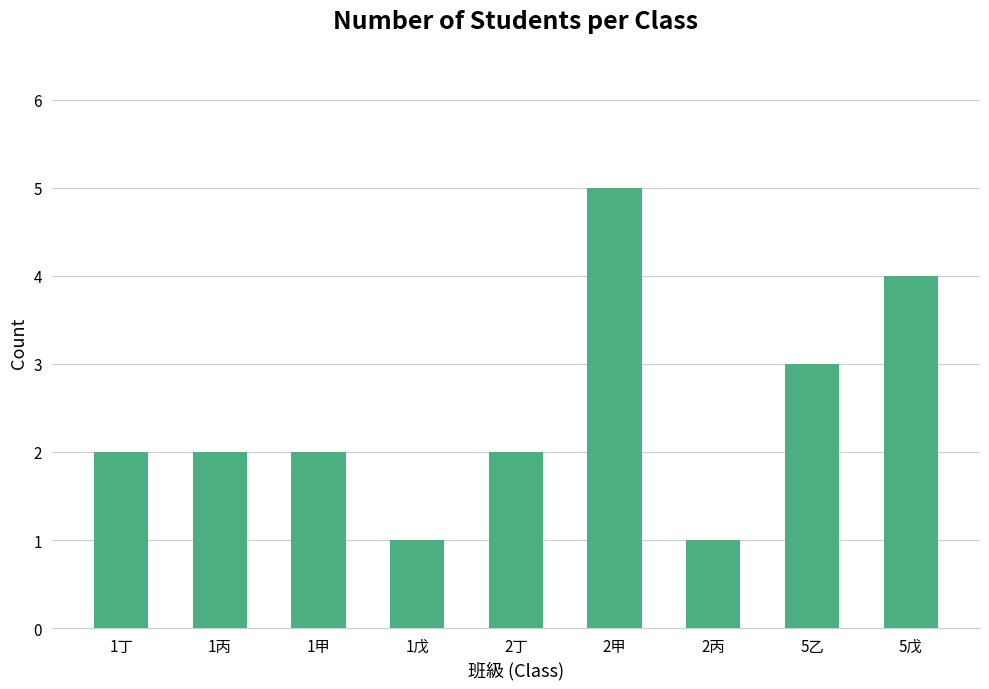

Between 1甲 and 5乙, which is larger?

5乙